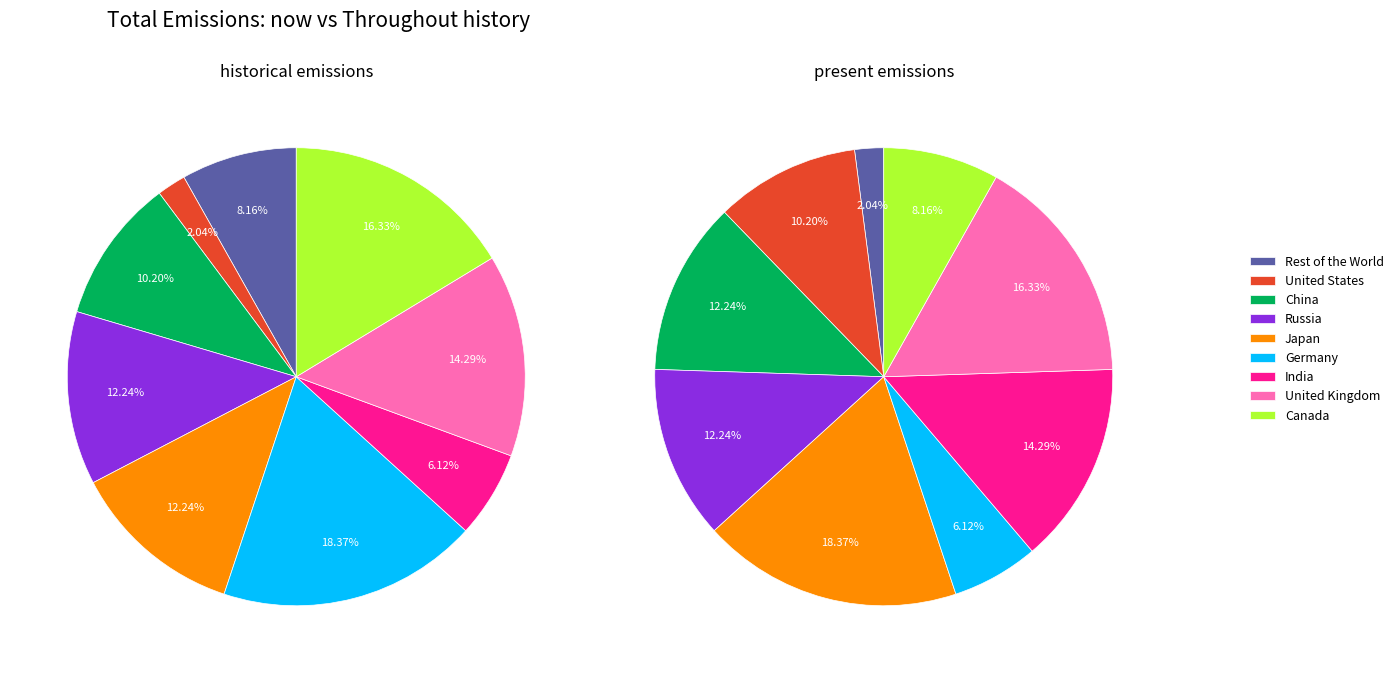

What is the ratio of the value at 7 to the value at 4?

0.7